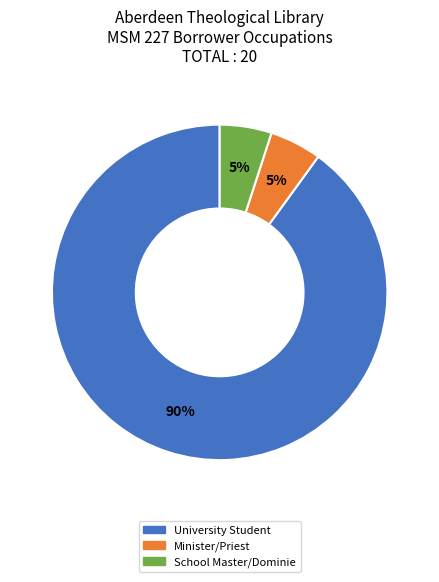

To the nearest percent, what percentage of the pie is School Master/Dominie?

5%